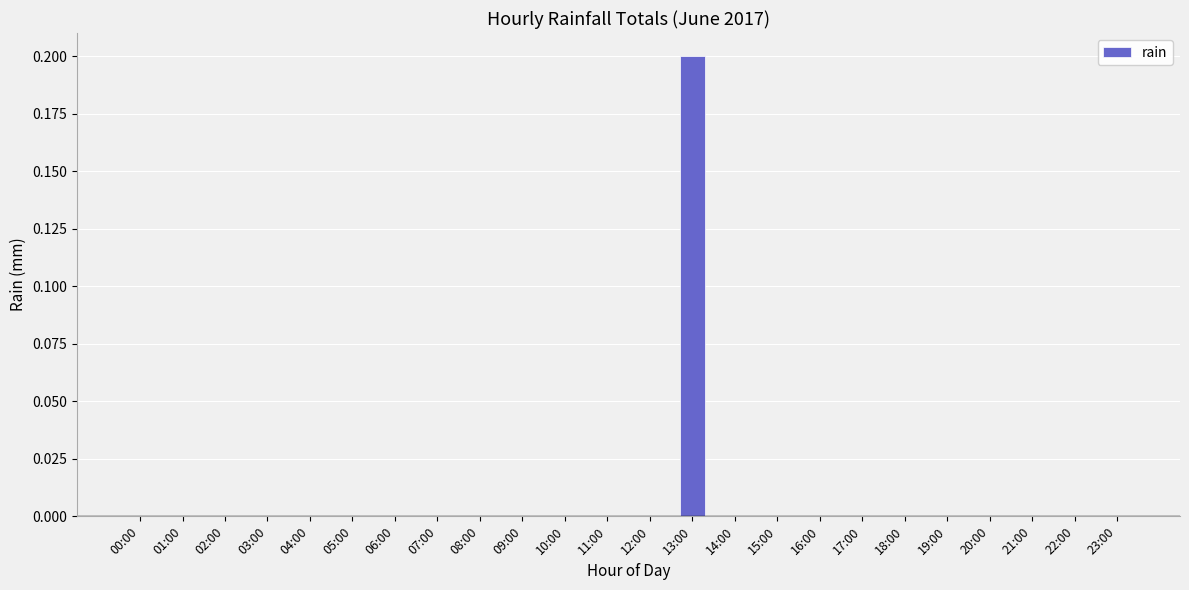

Which label corresponds to the largest value in the chart?

13:00